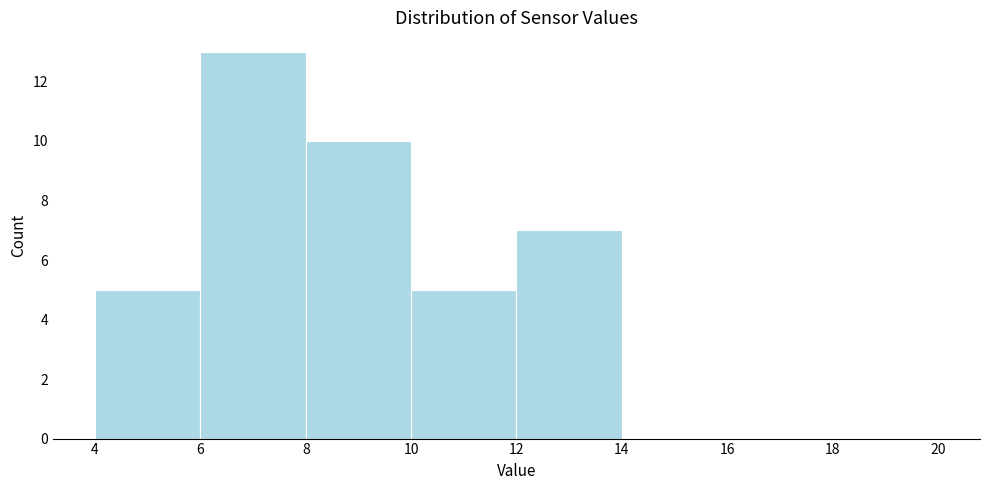

Reading left to right, transcribe this chart: for each bar, give the range it covers on the x-axis and its height. The values are not printed on the chart, so give them approximately, as read against the axis.

4 to 6: 5
6 to 8: 13
8 to 10: 10
10 to 12: 5
12 to 14: 7
14 to 16: 0
16 to 18: 0
18 to 20: 0